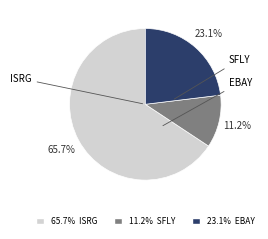

Is there any slice that represents more than half of the pie?

Yes